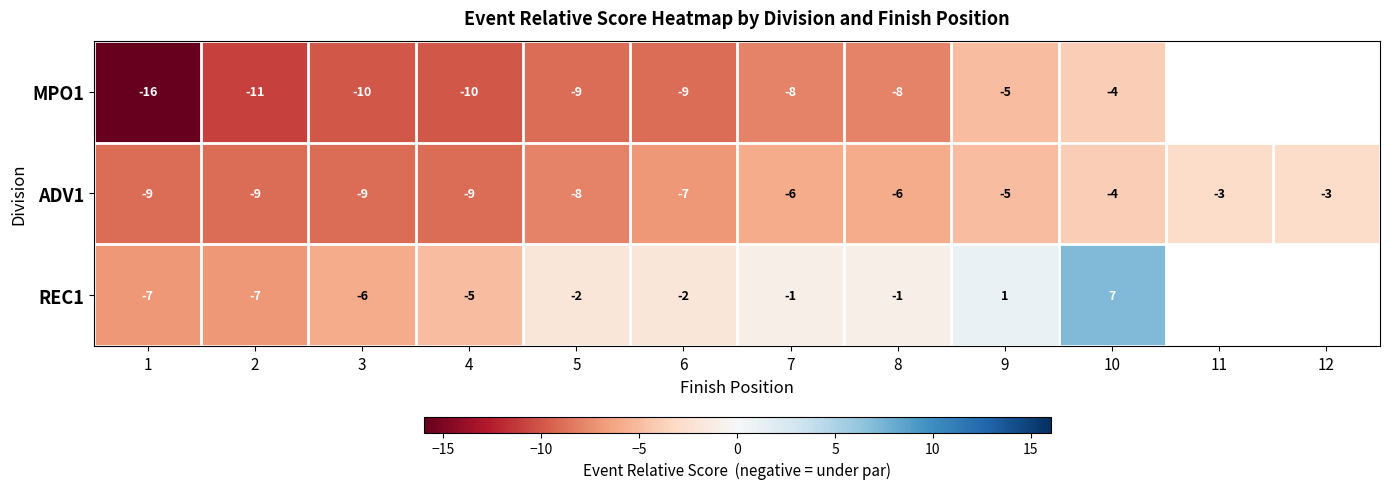

What is the spread (max minus min) of values at 5?

7